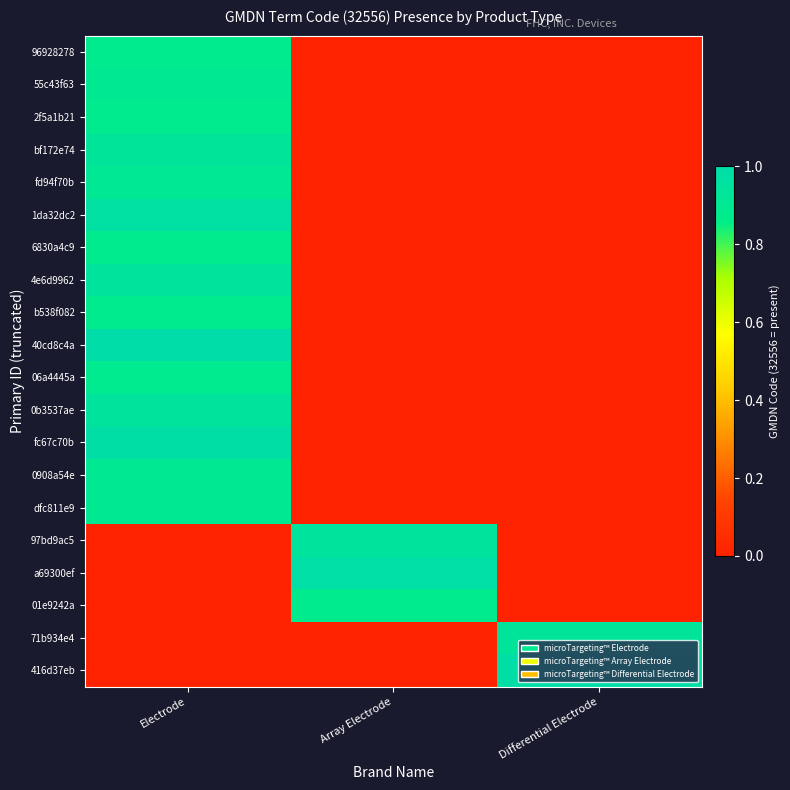

What is the difference between the highest and lowest values at Array Electrode?

1.0